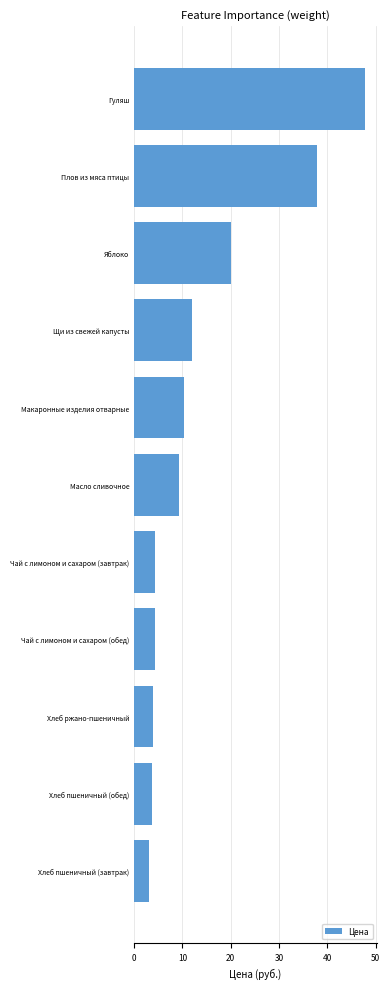

Read the value at Хлеб ржано-пшеничный.

3.9